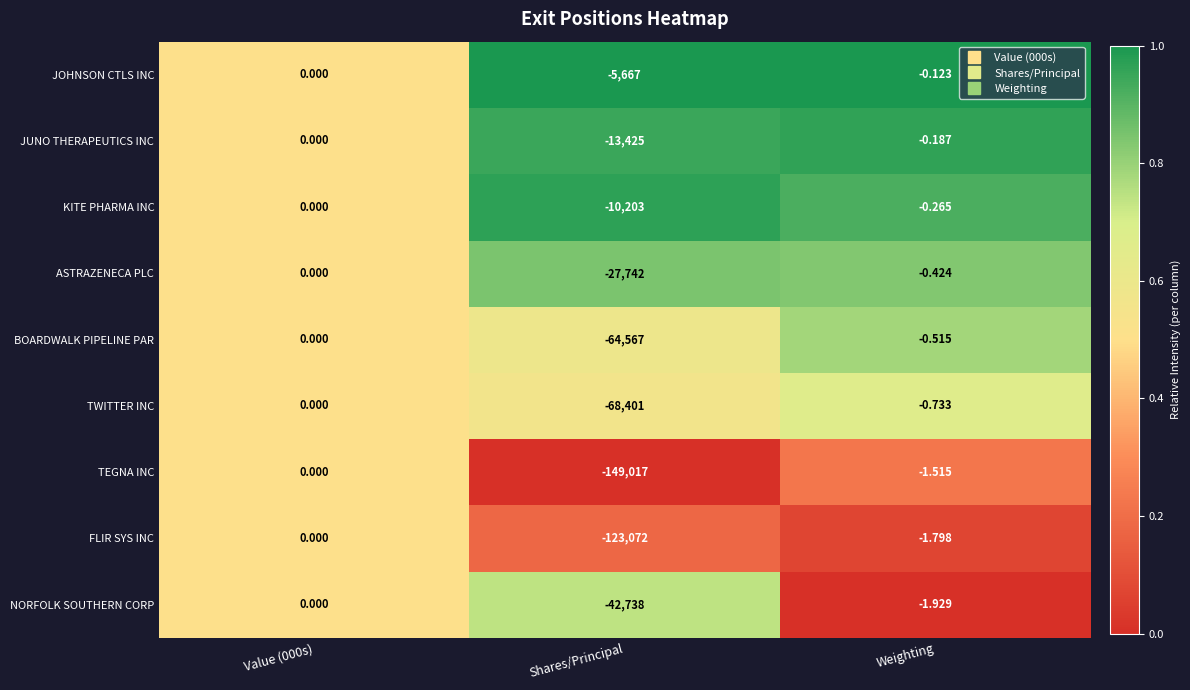

Which category has the lowest value in the KITE PHARMA INC series?

Shares/Principal